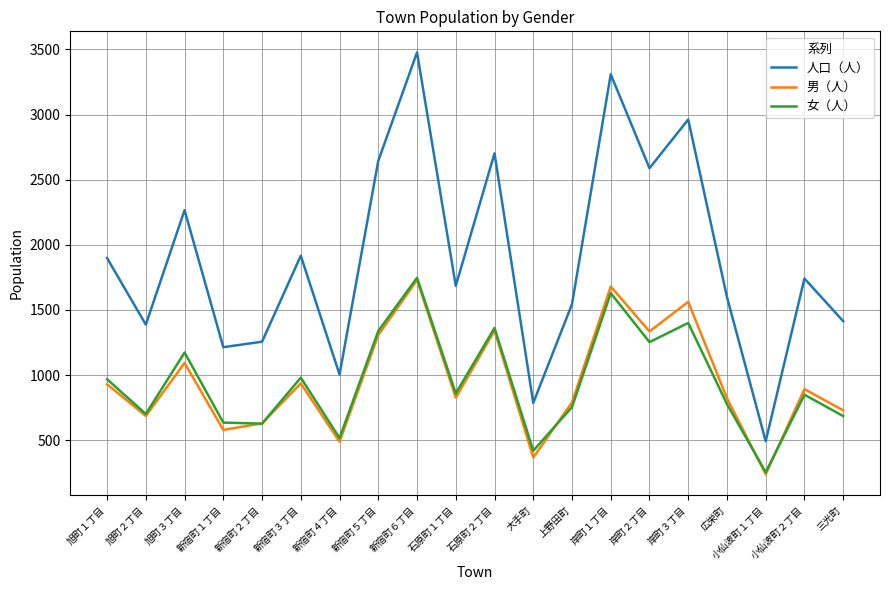

Where does the 男（人） series first go above 892?

旭町１丁目